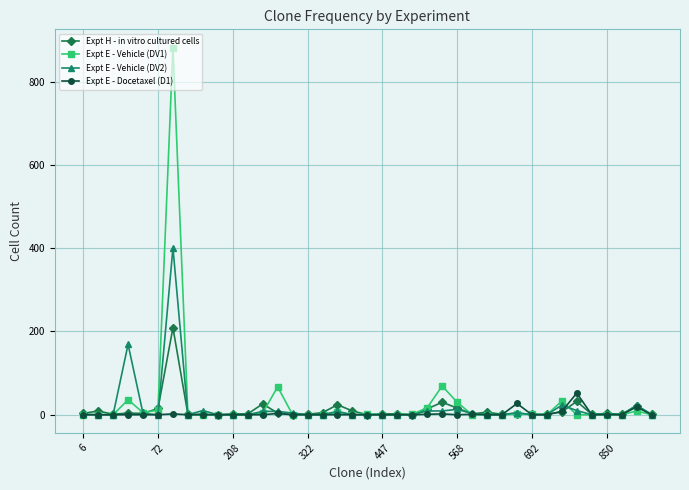

What is the sum of all Expt E - Vehicle (DV2) values?

709